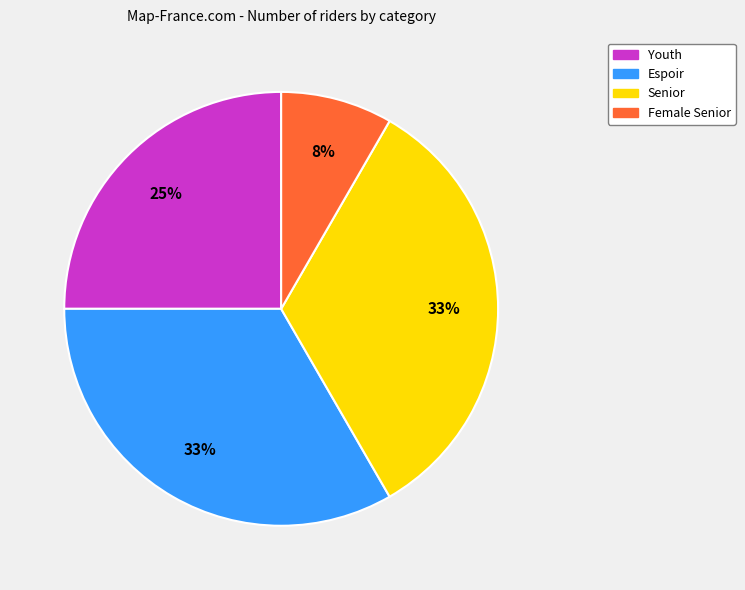

Is there a majority slice in this chart?

No